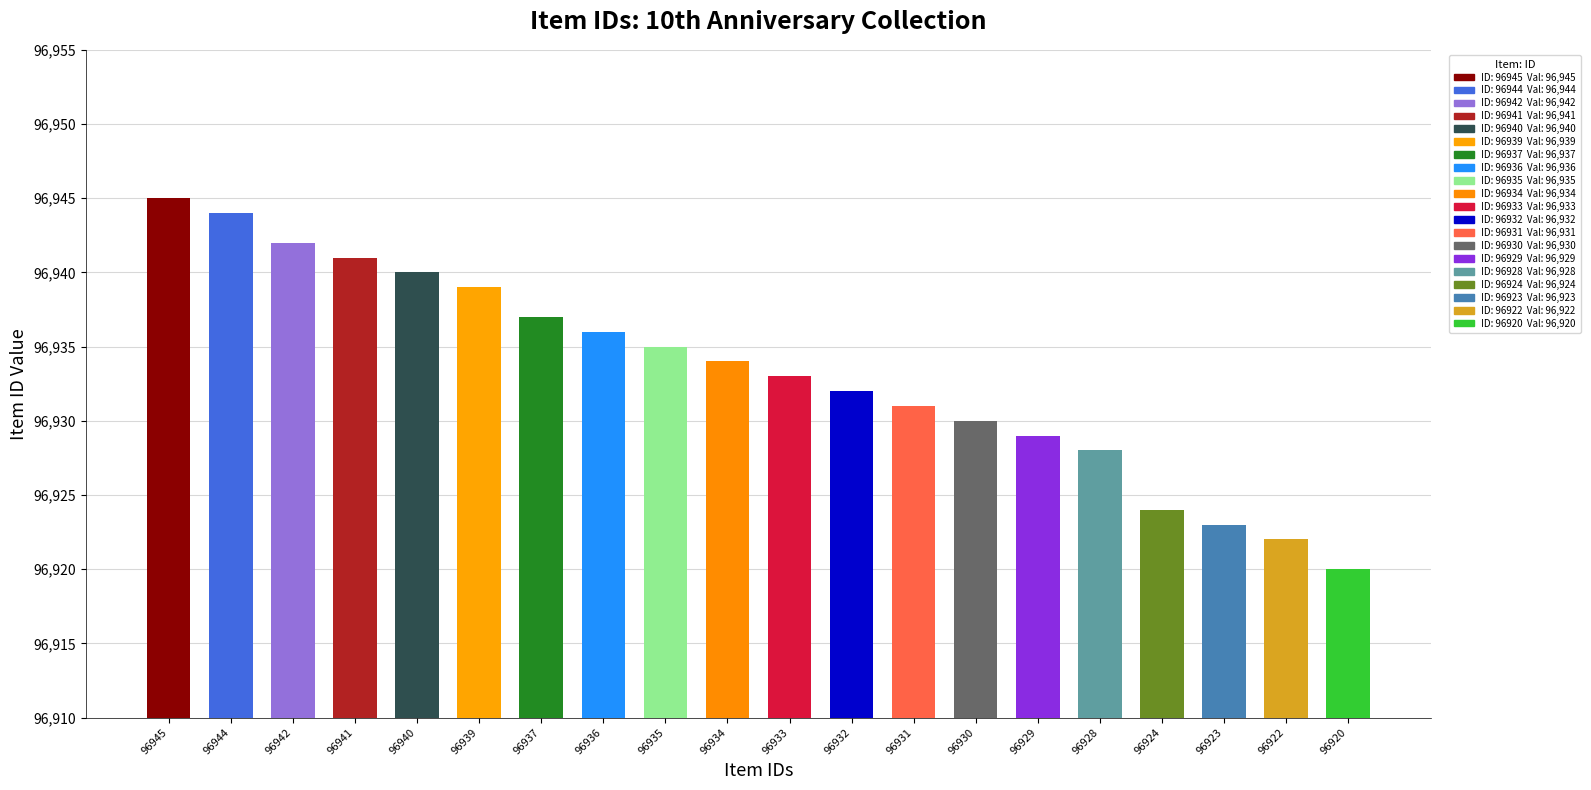

What is the greatest value displayed?

96945